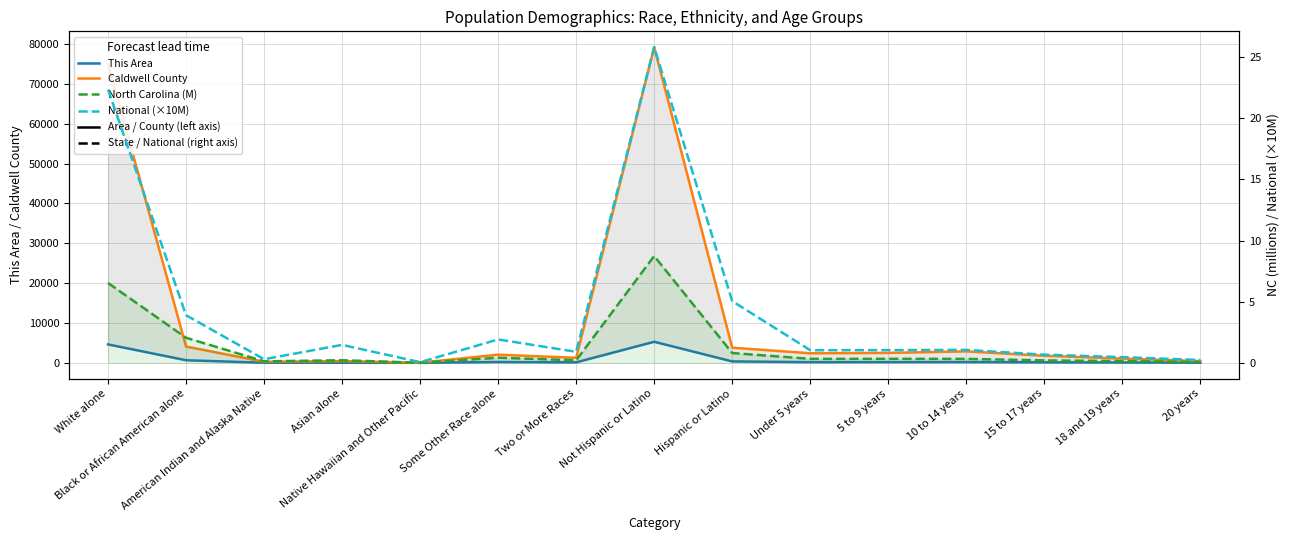

What is the sum of the North Carolina (M) values at Black or African American alone and 15 to 17 years?

2.2